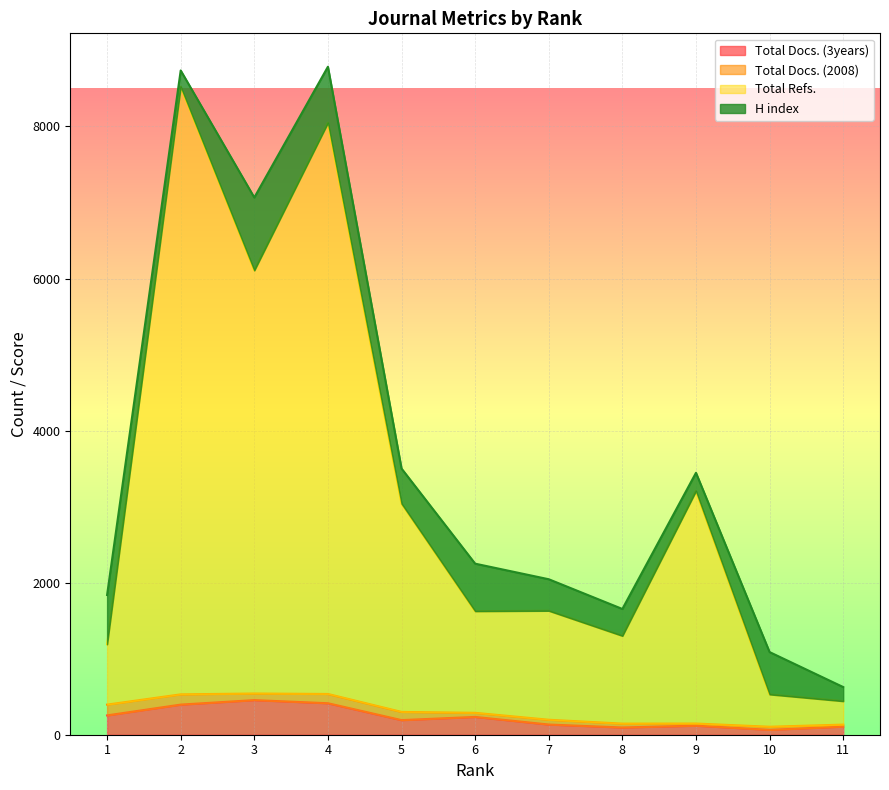

What are all the series names shown in the legend?

Total Docs. (3years), Total Docs. (2008), Total Refs., H index